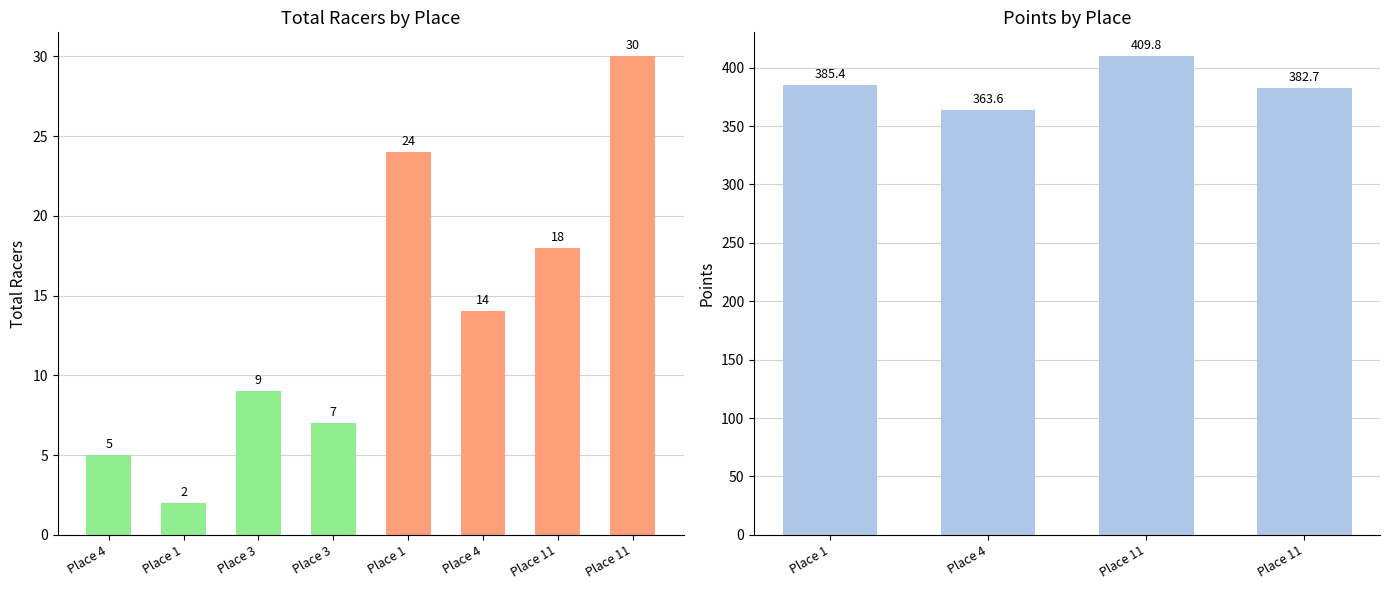

Rank the categories by value from highest to lowest.

Place 11, Place 1, Place 11, Place 4, Place 3, Place 3, Place 4, Place 1